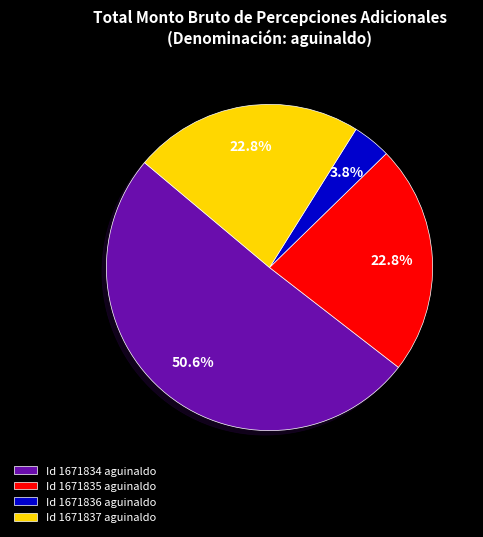

Which category accounts for the majority?

Id 1671834 aguinaldo